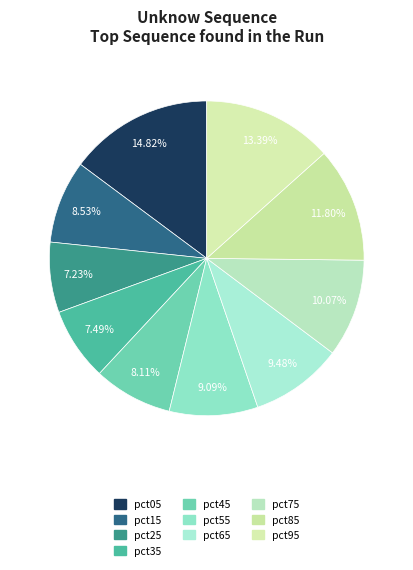

Is the sum of pct35 and pct25 greater than half?

No